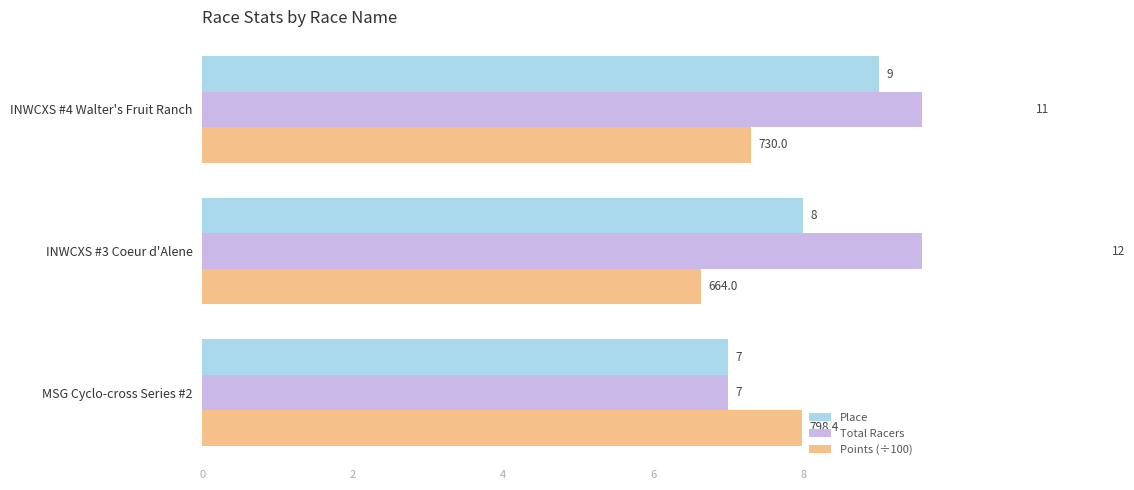

Reading left to right, transcribe all the data shown in this chart.

Place: 7.0	8.0	9.0
Total Racers: 7.0	12.0	11.0
Points (÷100): 8.0	6.6	7.3